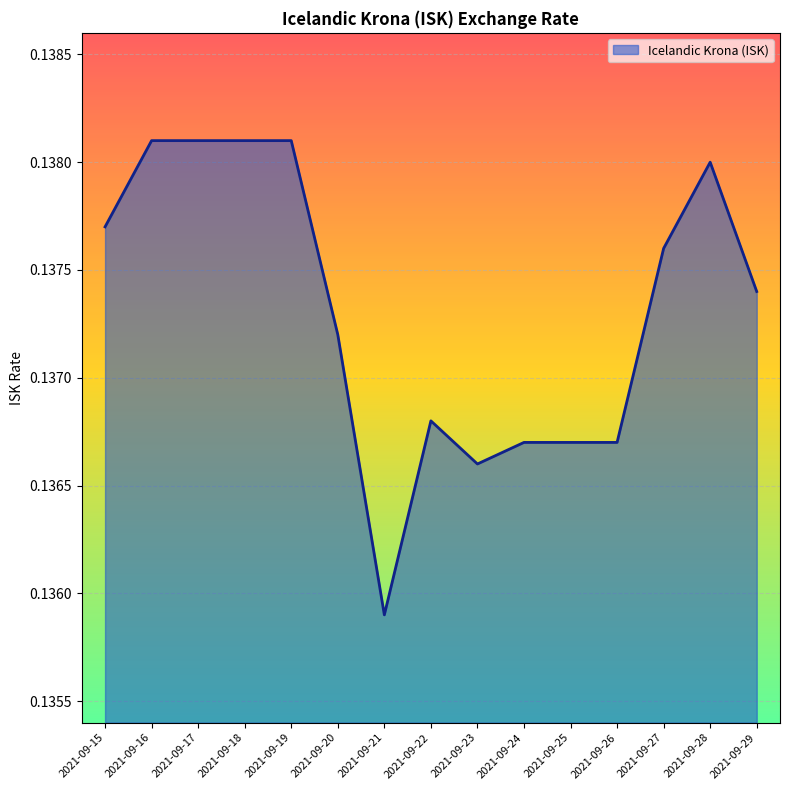

Which has a higher value, 2021-09-22 or 2021-09-15?

2021-09-15